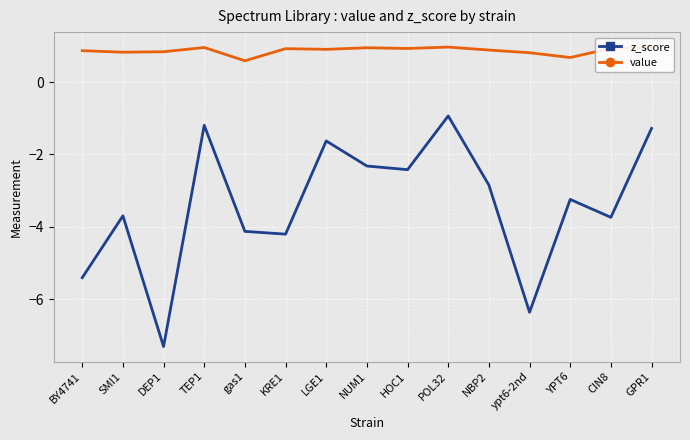

What is the value of the value point at the 14th from the left?

0.9